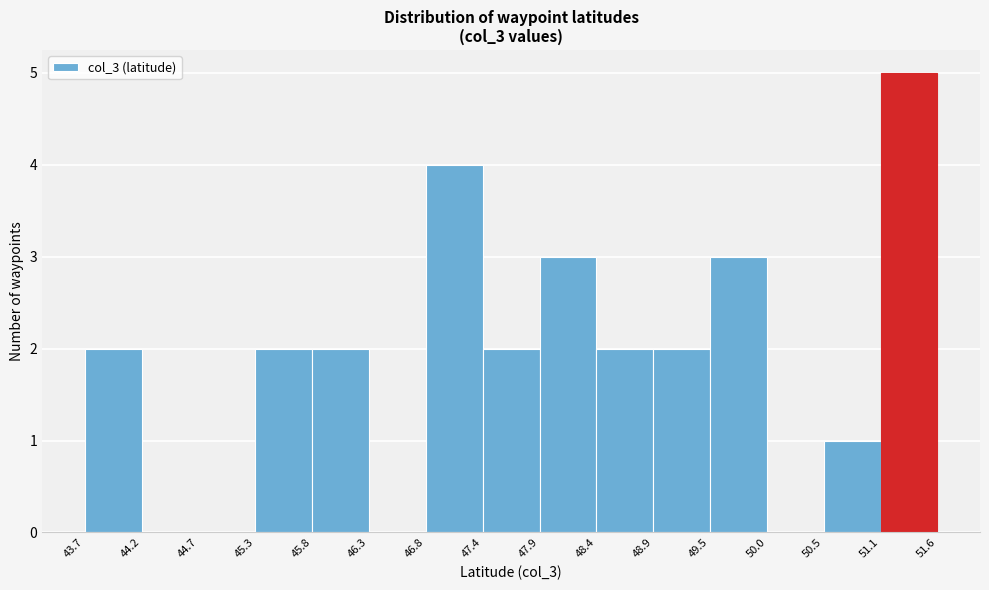

Reading left to right, transcribe this chart: for each bar, give the range it covers on the x-axis and its height. The values are not printed on the chart, so give them approximately, as read against the axis.

43.7 to 44.2: 2
44.2 to 44.7: 0
44.7 to 45.3: 0
45.3 to 45.8: 2
45.8 to 46.3: 2
46.3 to 46.8: 0
46.8 to 47.4: 4
47.4 to 47.9: 2
47.9 to 48.4: 3
48.4 to 48.9: 2
48.9 to 49.5: 2
49.5 to 50.0: 3
50.0 to 50.5: 0
50.5 to 51.1: 1
51.1 to 51.6: 5